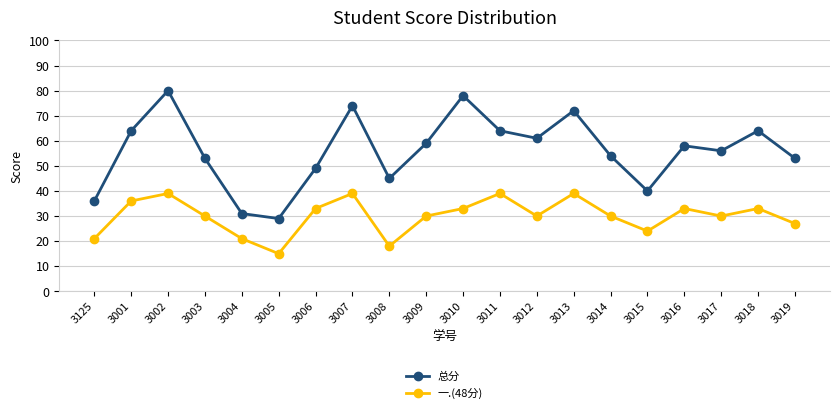

What is the minimum value shown in the chart?

15